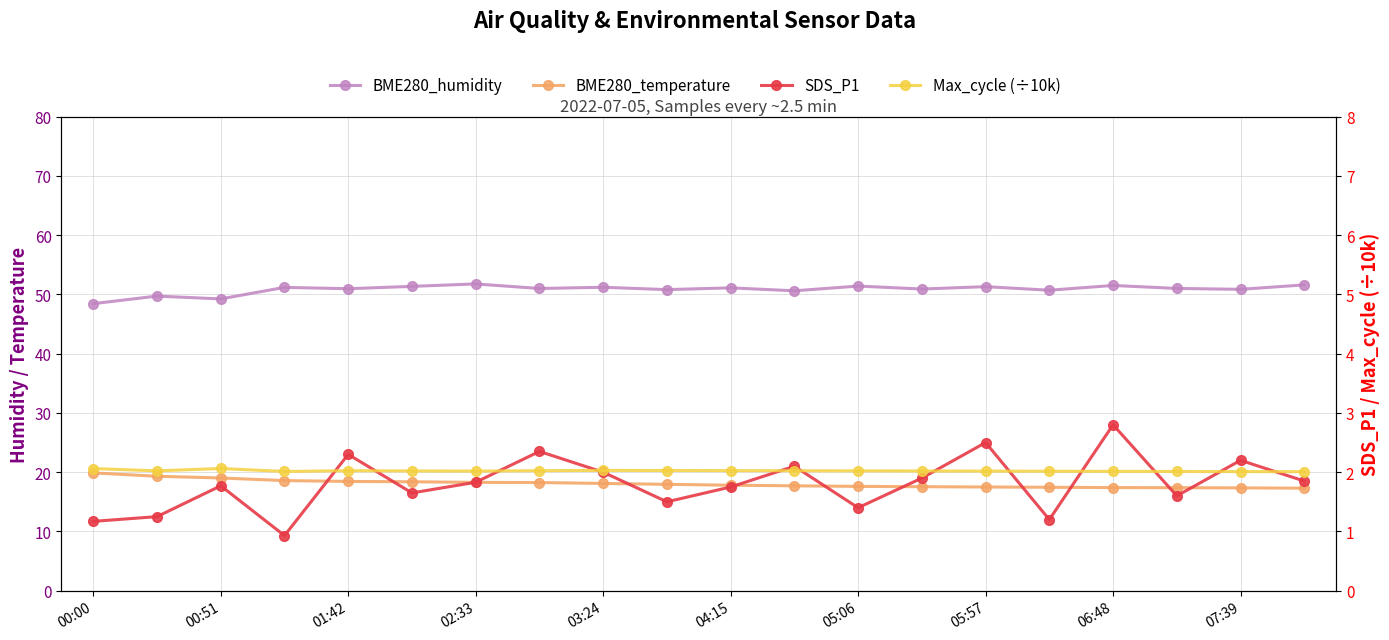

What is the maximum value shown in the chart?

51.8